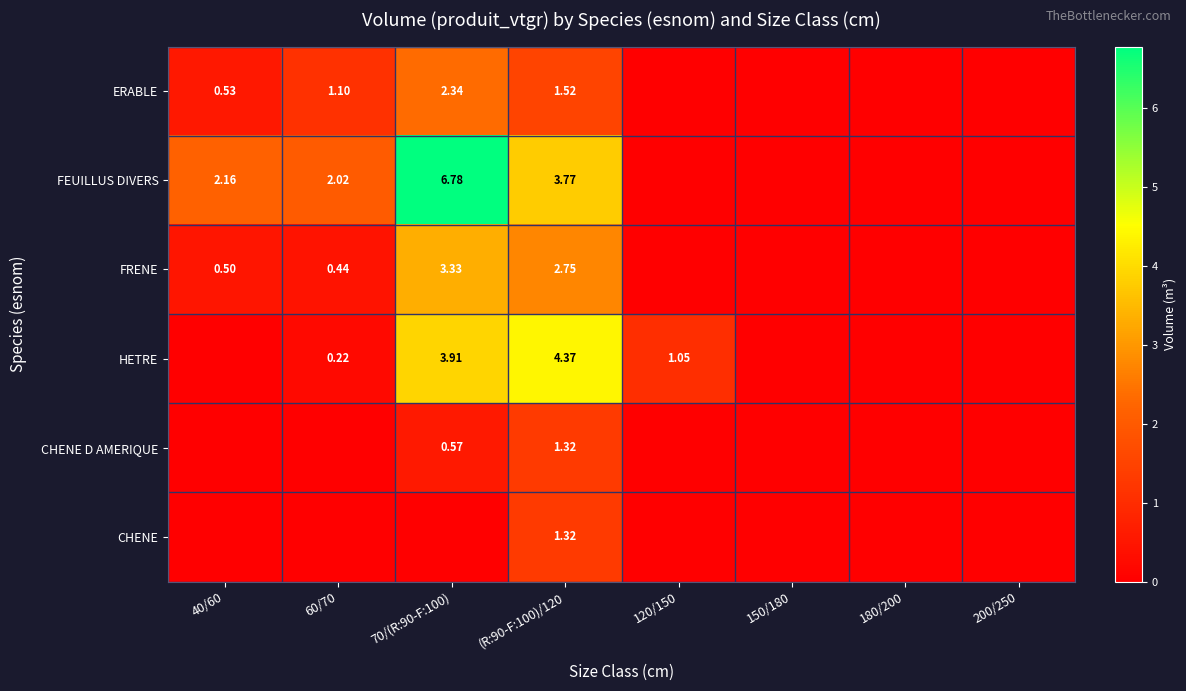

How many categories are shown in the chart?

8